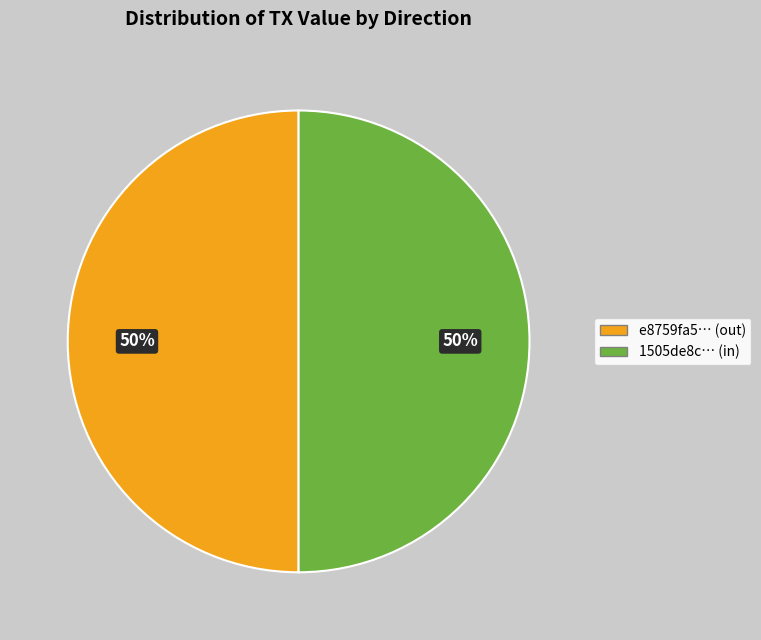

To the nearest percent, what is the average slice percentage?

50%